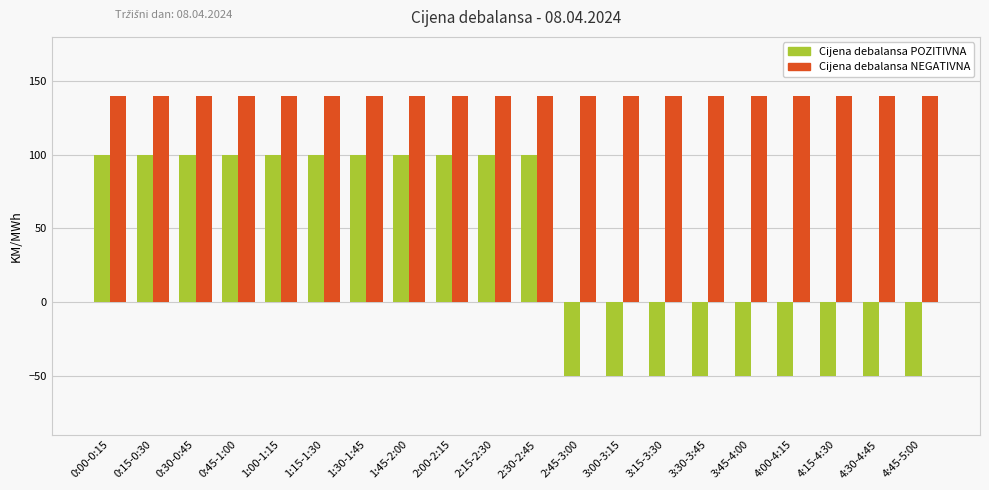

What is the sum of the Cijena debalansa NEGATIVNA values at 4:30-4:45 and 1:00-1:15?

280